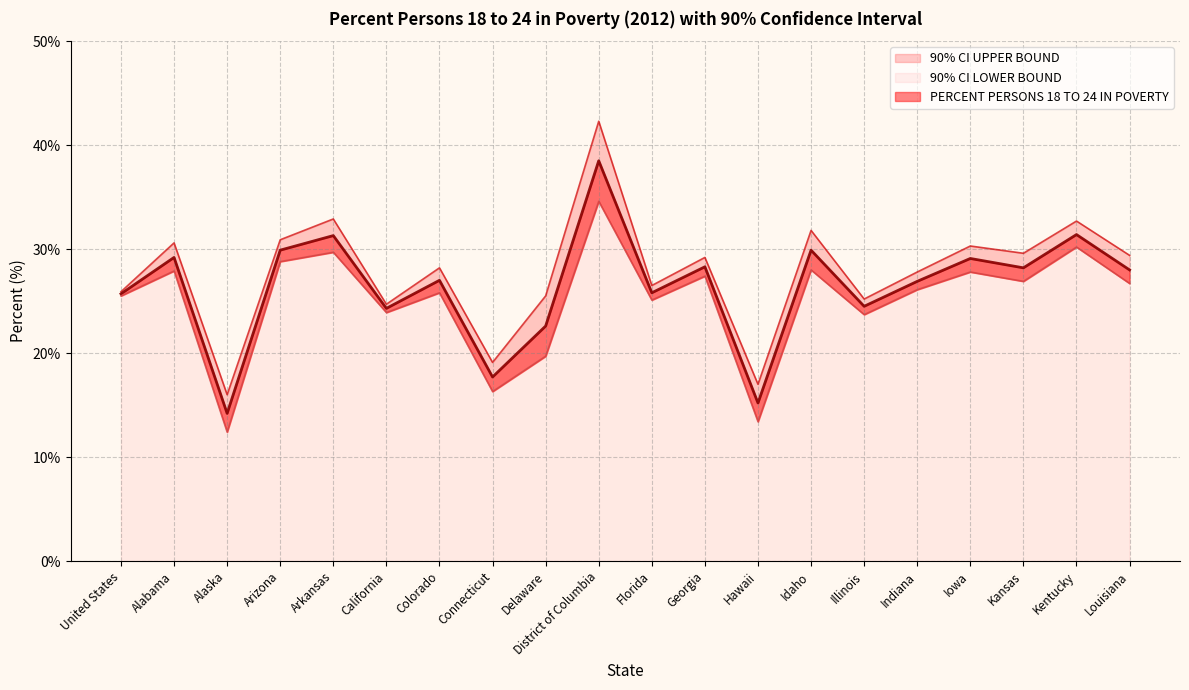

Reading left to right, what are all the values shown in this chart?

PERCENT PERSONS 18 TO 24 IN POVERTY: 25.7	29.2	14.2	29.9	31.3	24.3	27.0	17.7	22.6	38.5	25.8	28.3	15.2	29.9	24.5	26.9	29.1	28.2	31.4	28.0
90% CI UPPER BOUND: 25.9	30.6	16.0	30.9	32.9	24.7	28.2	19.1	25.5	42.3	26.5	29.2	17.0	31.8	25.2	27.8	30.3	29.6	32.7	29.4
90% CI LOWER BOUND: 25.5	27.9	12.4	28.8	29.7	23.9	25.8	16.3	19.7	34.6	25.1	27.4	13.4	28.0	23.7	26.1	27.8	26.9	30.2	26.7